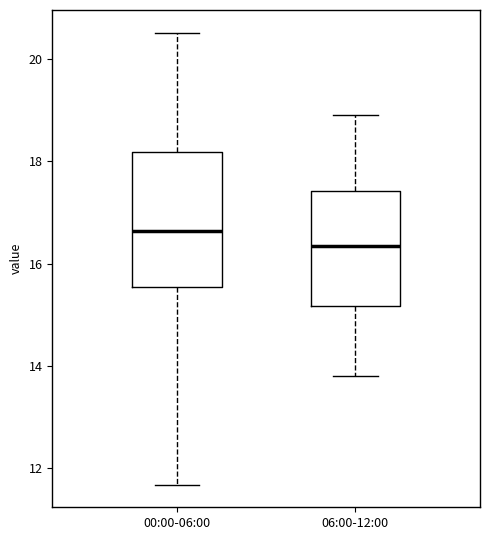

Where is the lower edge of the box for 06:00-12:00 on the y-axis? The values are not printed on the chart, so give them approximately, as read against the axis.

15.2